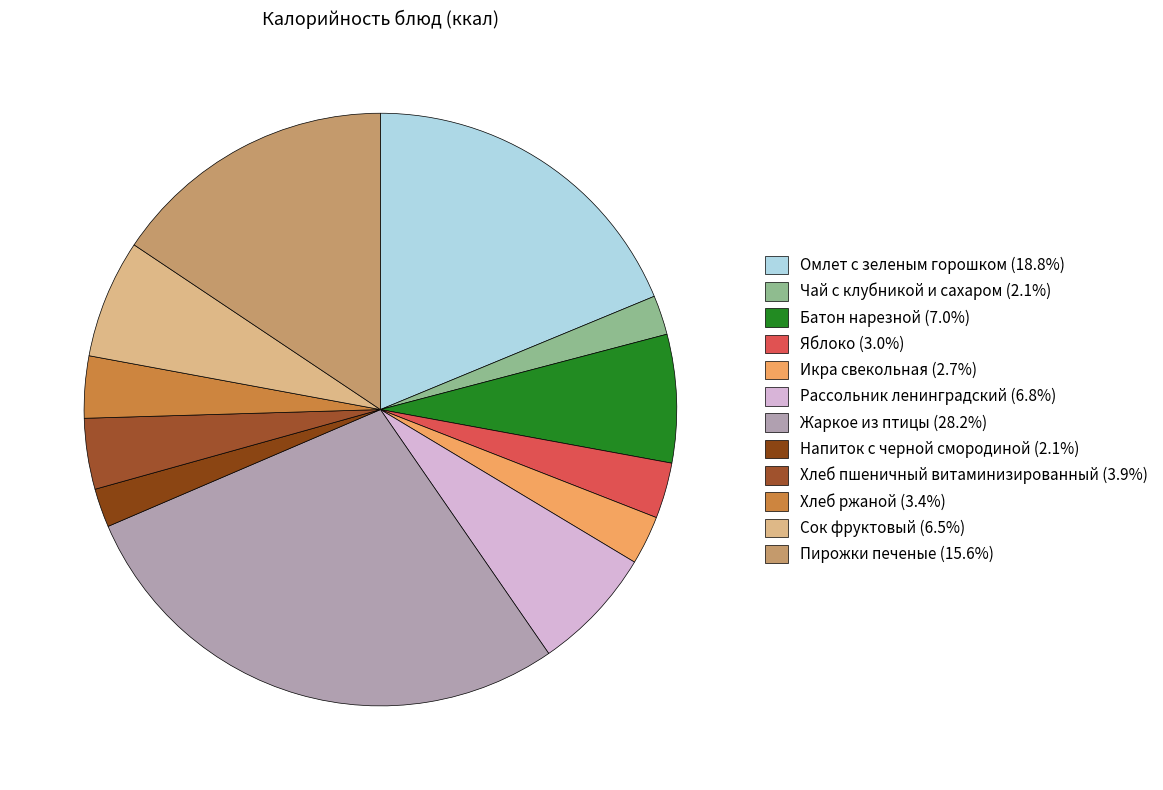

Is it true that Жаркое из птицы is 35% of the pie?

False